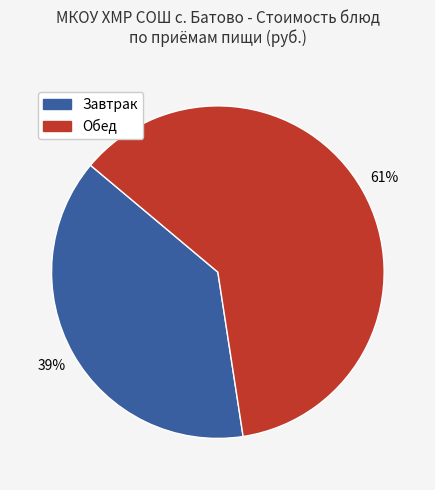

Rank the categories by value from lowest to highest.

Завтрак, Обед